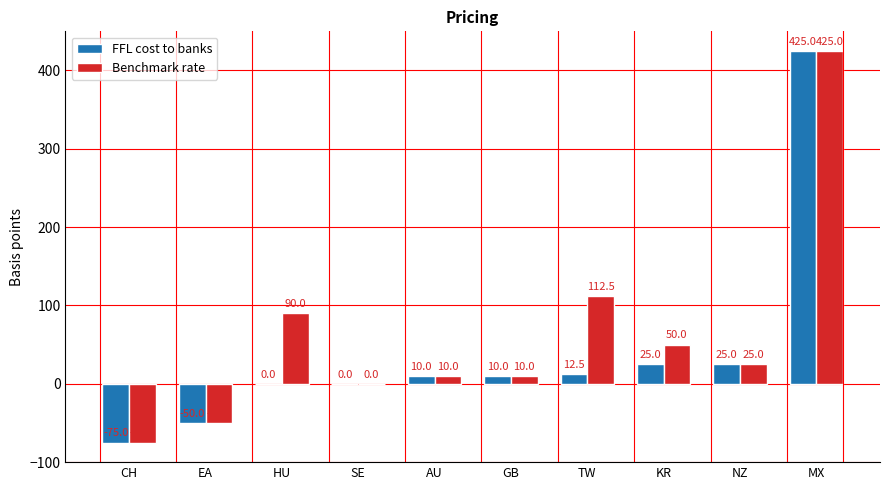

How many distinct data groups are displayed?

2